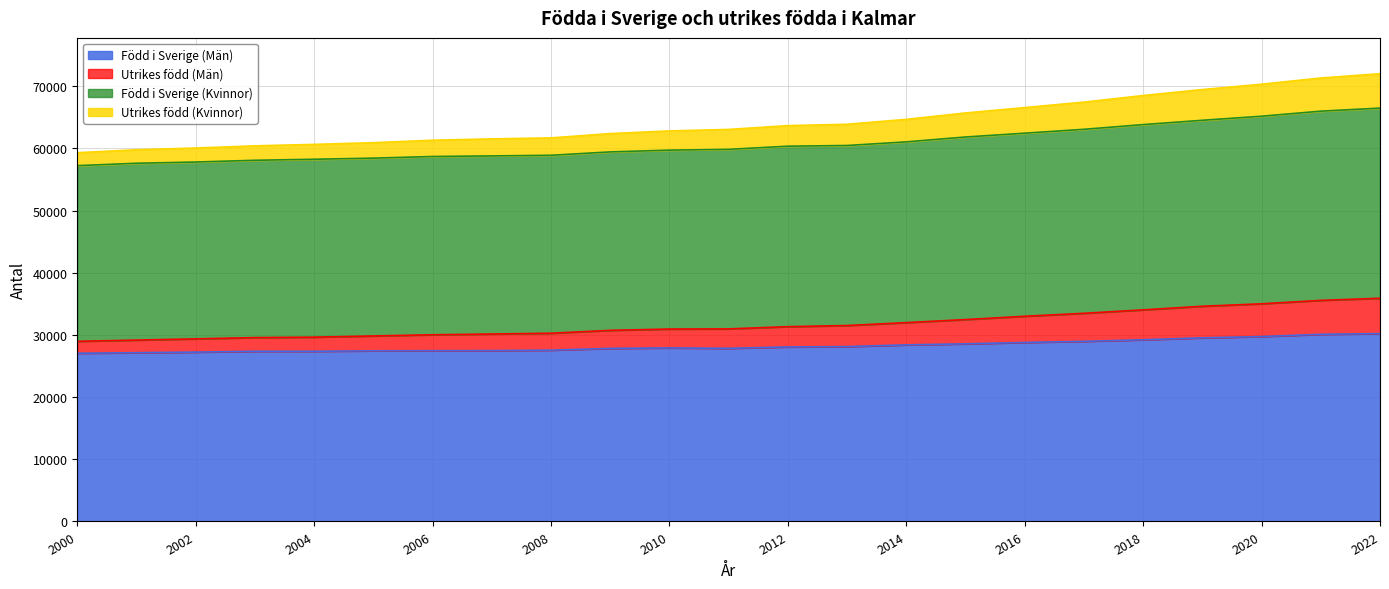

What is the spread (max minus min) of values at 2012?

35601